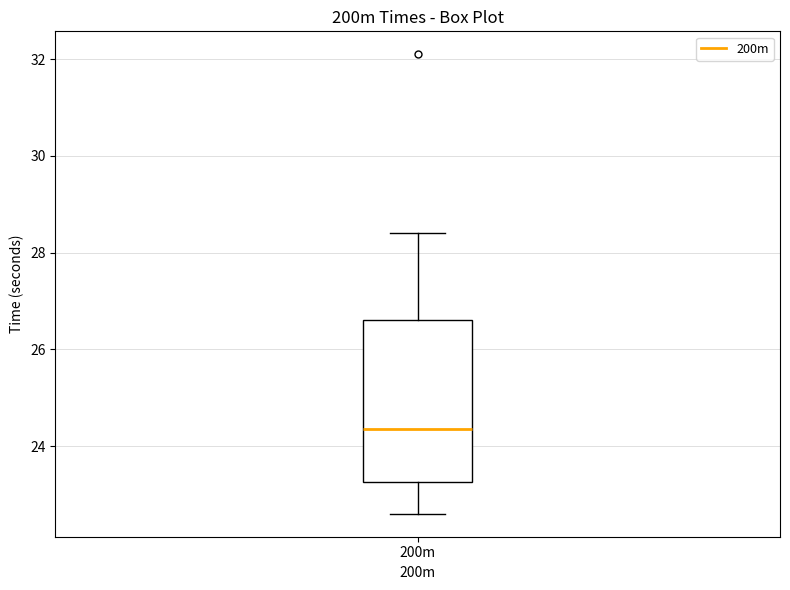

Where does the median line of the box for 200m sit on the y-axis? The values are not printed on the chart, so give them approximately, as read against the axis.

24.4